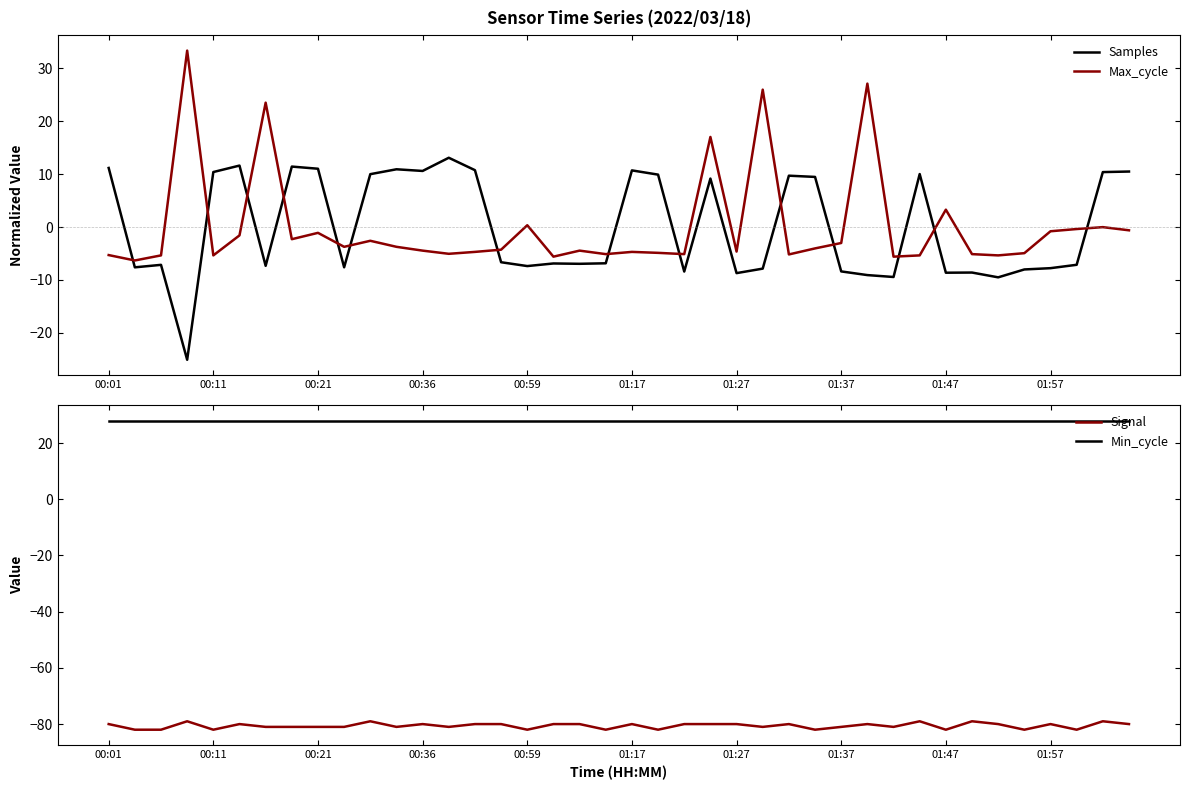

Reading left to right, transcribe all the data shown in this chart.

Samples: 11.2	-7.6	-7.1	-25.1	10.4	11.6	-7.3	11.4	11.0	-7.6	10.0	10.9	10.6	13.1	10.8	-6.7	-7.4	-6.9	-6.9	-6.9	10.7	9.9	-8.4	9.2	-8.7	-7.9	9.7	9.5	-8.4	-9.1	-9.4	10.0	-8.6	-8.6	-9.5	-8.0	-7.8	-7.1	10.4	10.5
Max_cycle: -5.3	-6.3	-5.4	33.4	-5.4	-1.6	23.5	-2.3	-1.1	-3.7	-2.6	-3.7	-4.5	-5.1	-4.7	-4.3	0.3	-5.6	-4.5	-5.1	-4.7	-4.9	-5.1	17.0	-4.6	26.0	-5.2	-4.0	-3.0	27.1	-5.6	-5.4	3.3	-5.1	-5.4	-4.9	-0.8	-0.4	-0.0	-0.6
Signal: -80.0	-82.0	-82.0	-79.0	-82.0	-80.0	-81.0	-81.0	-81.0	-81.0	-79.0	-81.0	-80.0	-81.0	-80.0	-80.0	-82.0	-80.0	-80.0	-82.0	-80.0	-82.0	-80.0	-80.0	-80.0	-81.0	-80.0	-82.0	-81.0	-80.0	-81.0	-79.0	-82.0	-79.0	-80.0	-82.0	-80.0	-82.0	-79.0	-80.0
Min_cycle: 28.0	28.0	28.0	28.0	28.0	28.0	28.0	28.0	28.0	28.0	28.0	28.0	28.0	28.0	28.0	28.0	28.0	28.0	28.0	28.0	28.0	28.0	28.0	28.0	28.0	28.0	28.0	28.0	28.0	28.0	28.0	28.0	28.0	28.0	28.0	28.0	28.0	28.0	28.0	28.0